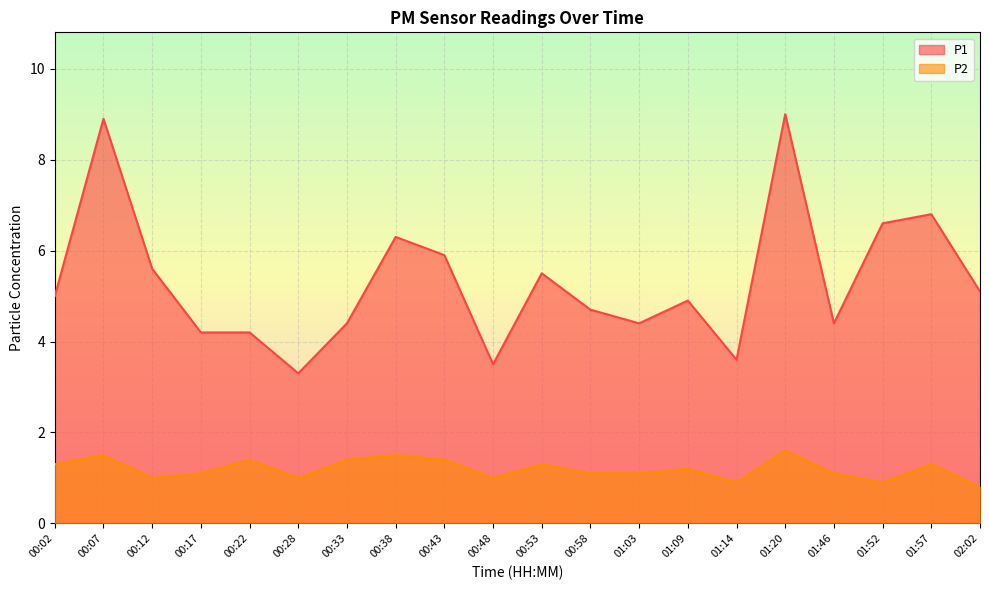

Rank the categories by P1 value from lowest to highest.

00:28, 00:48, 01:14, 00:17, 00:22, 00:33, 01:03, 01:46, 00:58, 01:09, 00:02, 02:02, 00:53, 00:12, 00:43, 00:38, 01:52, 01:57, 00:07, 01:20